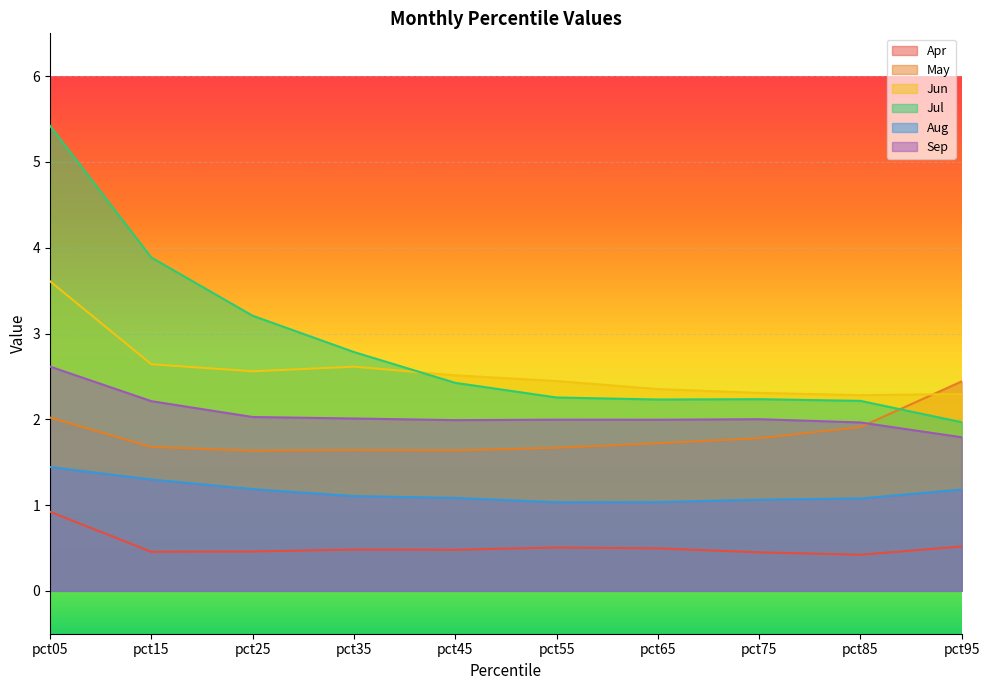

True or false: Apr and Jul intersect in this chart.

False